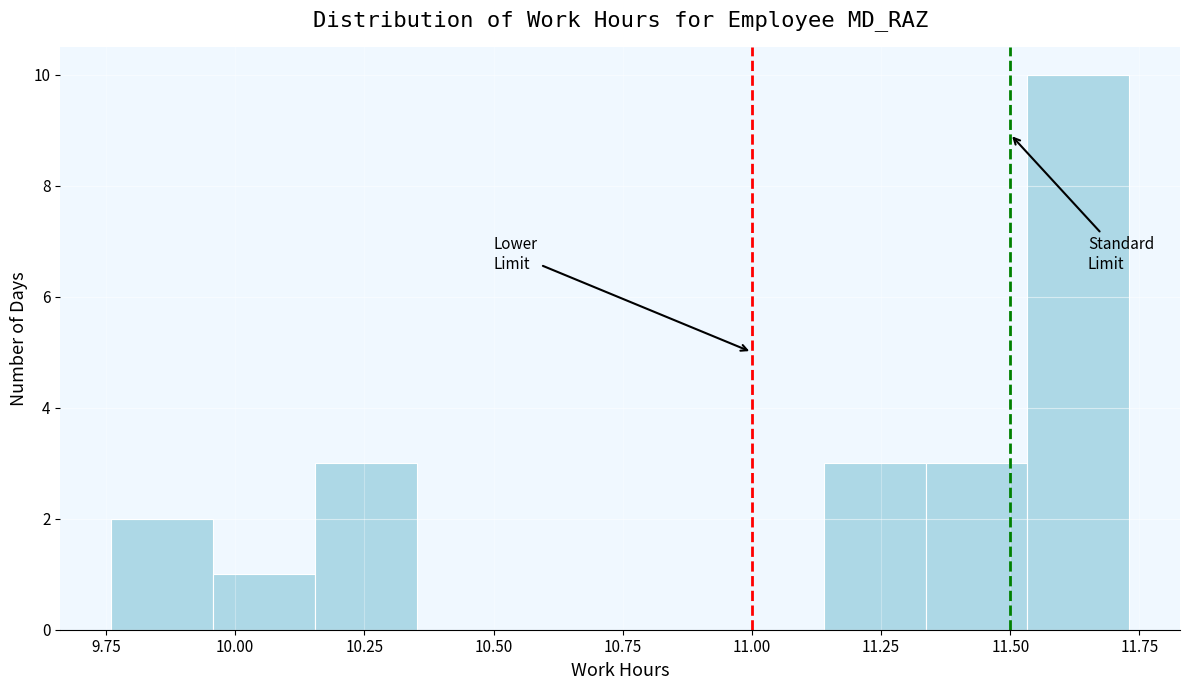

Around what value on the x-axis is the tallest bar? Give the approximate position of its centre, as read against the axis.

11.65